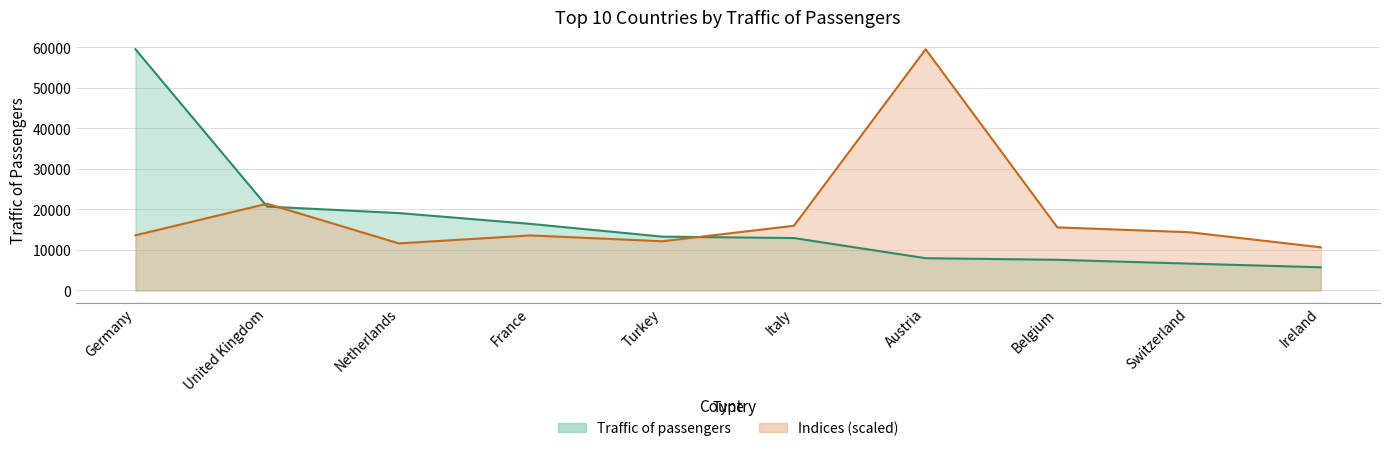

Which series changed the most between Belgium and Switzerland?

Indices